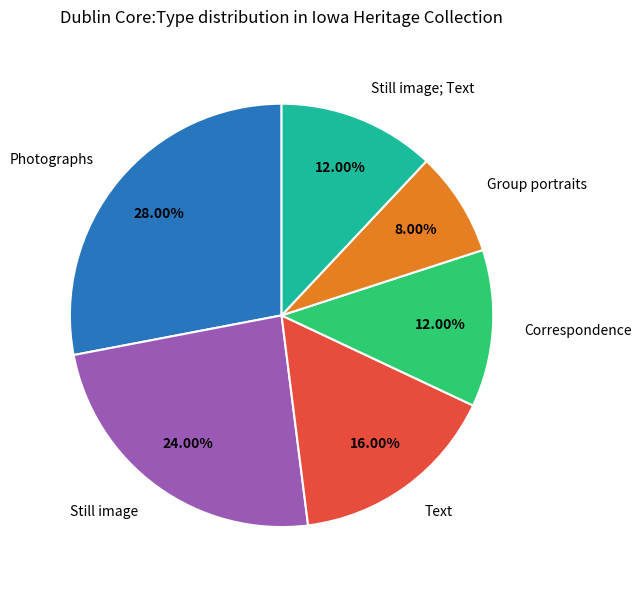

What is the ratio of the value at Group portraits to the value at Correspondence?

0.7